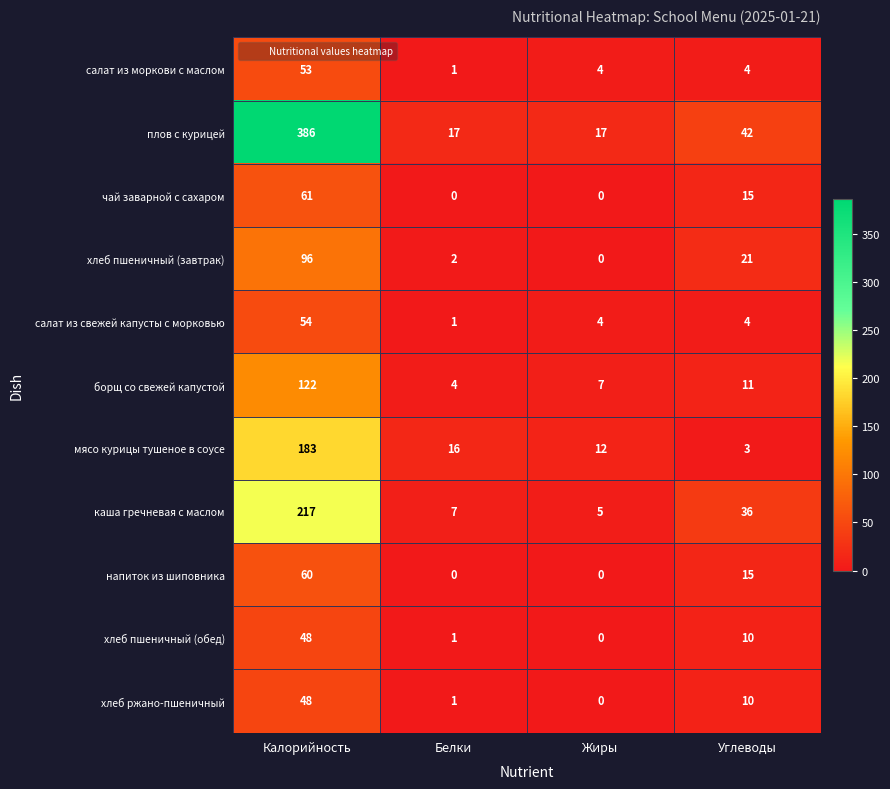

Rank the categories by хлеб пшеничный (завтрак) value from lowest to highest.

Жиры, Белки, Углеводы, Калорийность